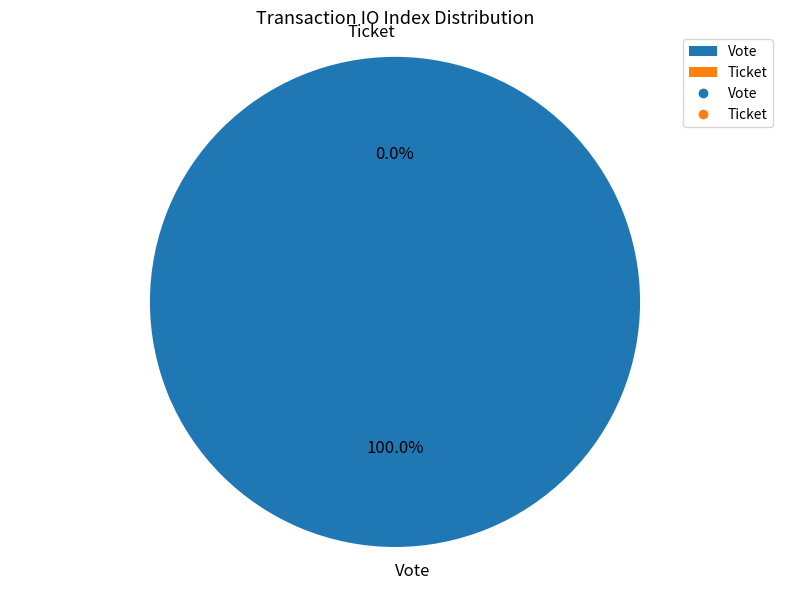

Does Vote represent more than half of the total?

Yes